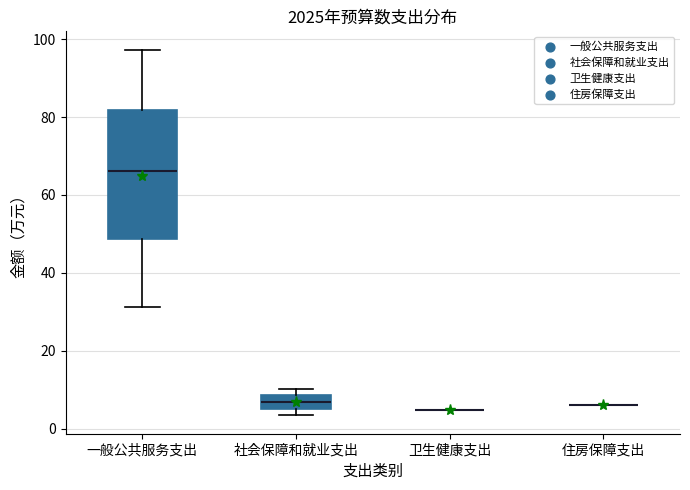

Reading left to right, read every box against the y-axis: the position of its median line, the range the box covers, and the ends of its whiskers. The values are not printed on the chart, so give them approximately, as read against the axis.

一般公共服务支出: median 66, box 48 to 82, whiskers 32 to 98
社会保障和就业支出: median 6 (inside the box), box 6 to 8, whiskers 4 to 10
卫生健康支出: box collapsed to a line at 4, whiskers 4 to 4
住房保障支出: box collapsed to a line at 6, whiskers 6 to 6